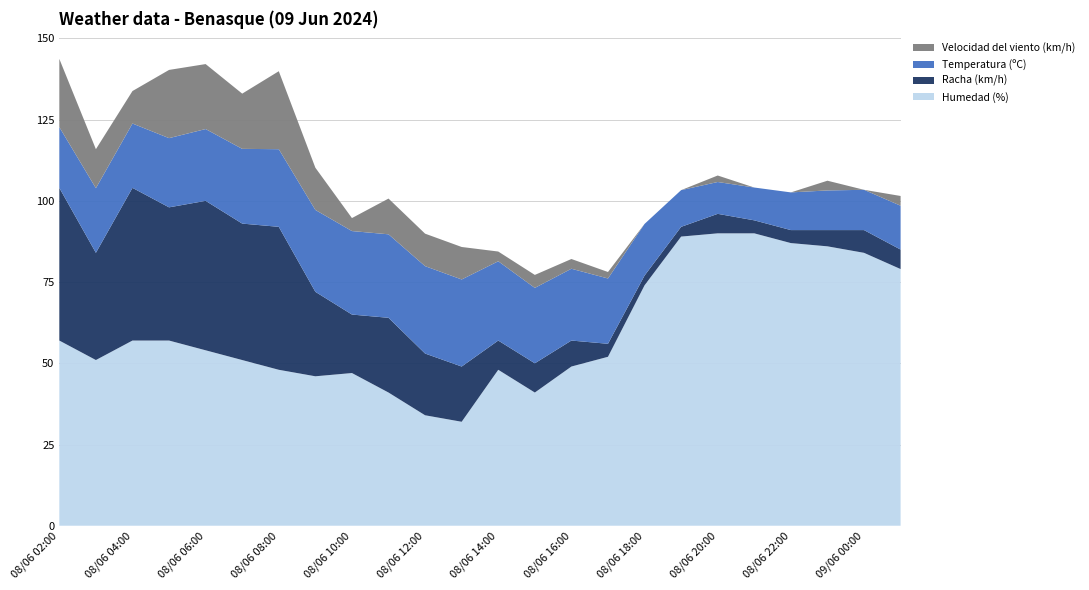

Reading left to right, what are all the values shown in this chart?

Temperatura (ºC): 18.7	19.9	19.8	21.3	22.1	23.0	23.9	25.2	25.7	25.7	26.9	26.8	24.4	23.2	22.1	20.1	15.9	11.3	9.8	10.1	11.6	12.2	12.4	13.5
Velocidad del viento (km/h): 21.0	12.0	10.0	21.0	20.0	17.0	24.0	13.0	4.0	11.0	10.0	10.0	3.0	4.0	3.0	2.0	0.0	0.0	2.0	0.0	0.0	3.0	0.0	3.0
Racha (km/h): 47.0	33.0	47.0	41.0	46.0	42.0	44.0	26.0	18.0	23.0	19.0	17.0	9.0	9.0	8.0	4.0	3.0	3.0	6.0	4.0	4.0	5.0	7.0	6.0
Humedad (%): 57.0	51.0	57.0	57.0	54.0	51.0	48.0	46.0	47.0	41.0	34.0	32.0	48.0	41.0	49.0	52.0	74.0	89.0	90.0	90.0	87.0	86.0	84.0	79.0